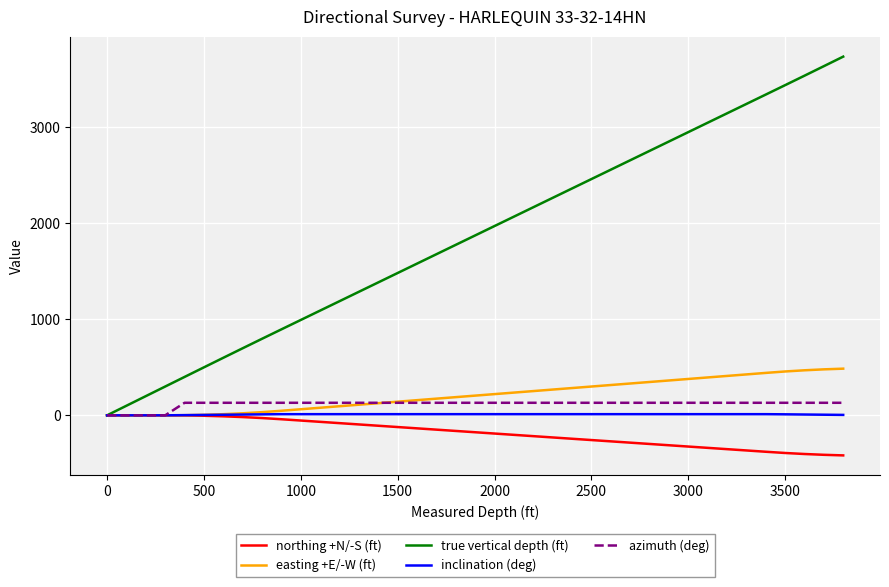

Which series has the largest total across all categories?

true vertical depth (ft)